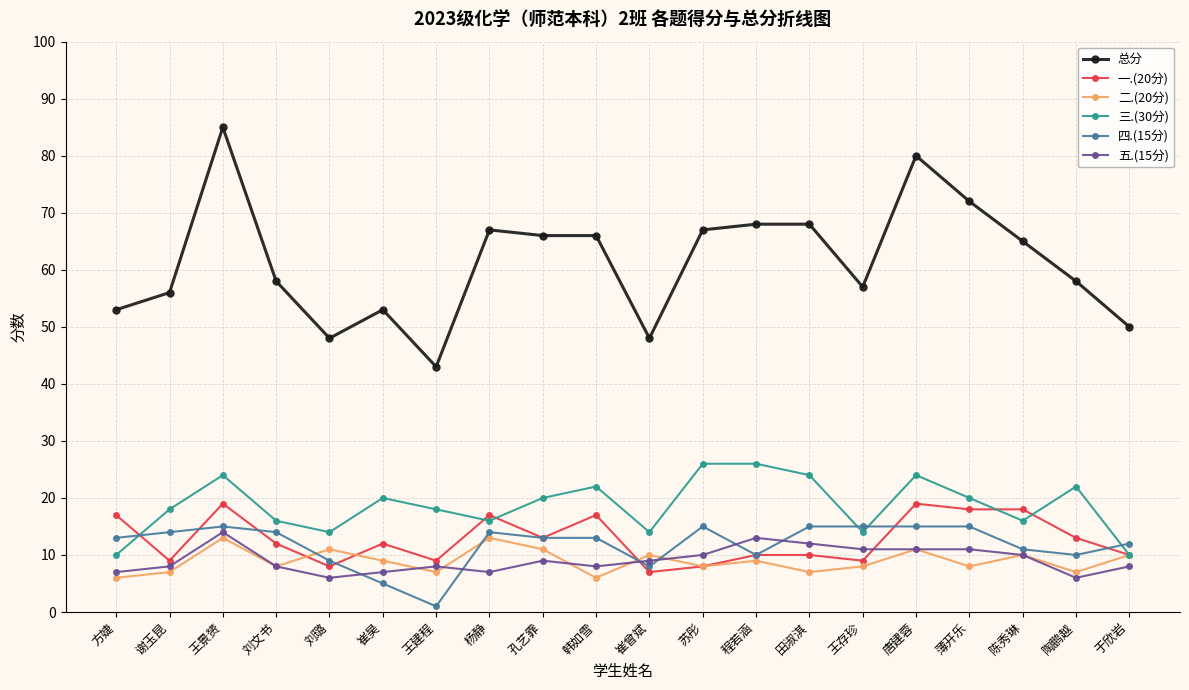

What are all the series names shown in the legend?

总分, 一.(20分), 二.(20分), 三.(30分), 四.(15分), 五.(15分)